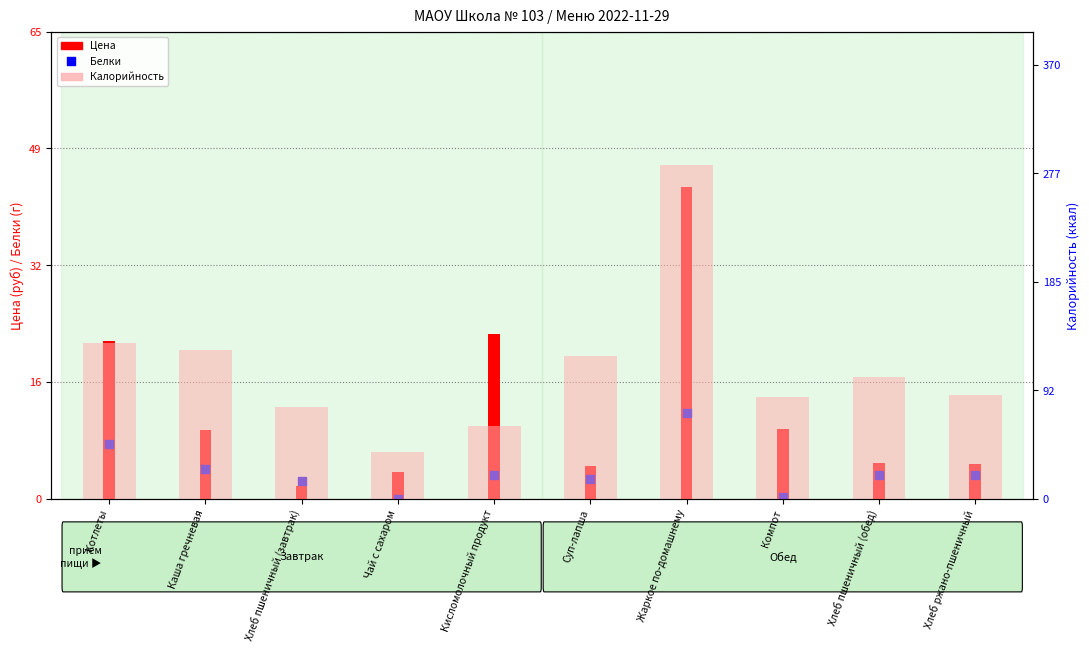

At how many categories does at least one series exceed 187?

1